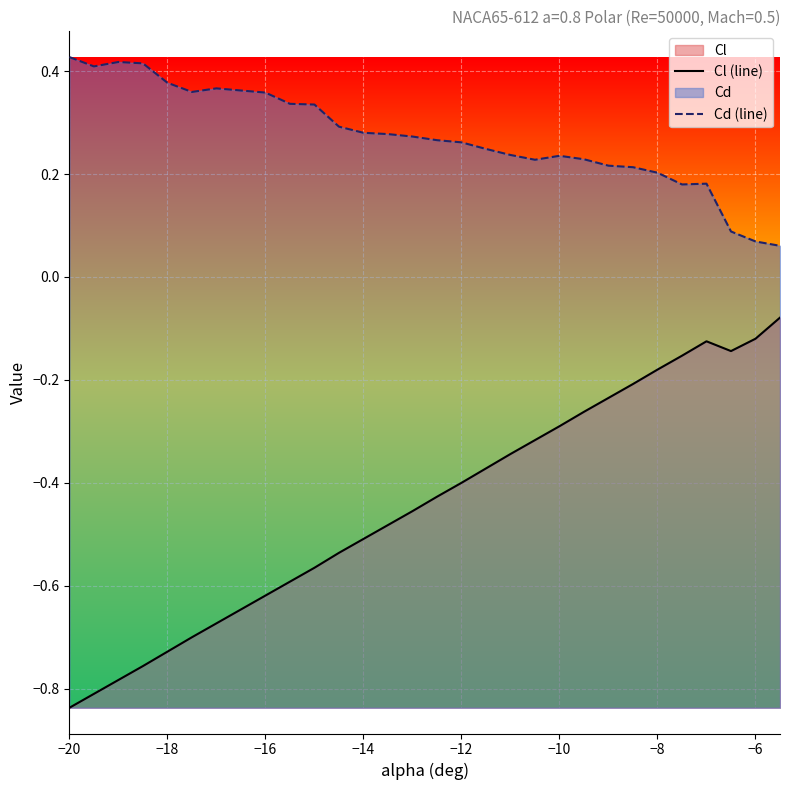

Reading left to right, what are all the values shown in this chart?

Cl (line): -0.8	-0.8	-0.8	-0.8	-0.7	-0.7	-0.7	-0.6	-0.6	-0.6	-0.6	-0.5	-0.5	-0.5	-0.5	-0.4	-0.4	-0.4	-0.3	-0.3	-0.3	-0.3	-0.2	-0.2	-0.2	-0.2	-0.1	-0.1	-0.1	-0.1
Cd (line): 0.4	0.4	0.4	0.4	0.4	0.4	0.4	0.4	0.4	0.3	0.3	0.3	0.3	0.3	0.3	0.3	0.3	0.2	0.2	0.2	0.2	0.2	0.2	0.2	0.2	0.2	0.2	0.1	0.1	0.1